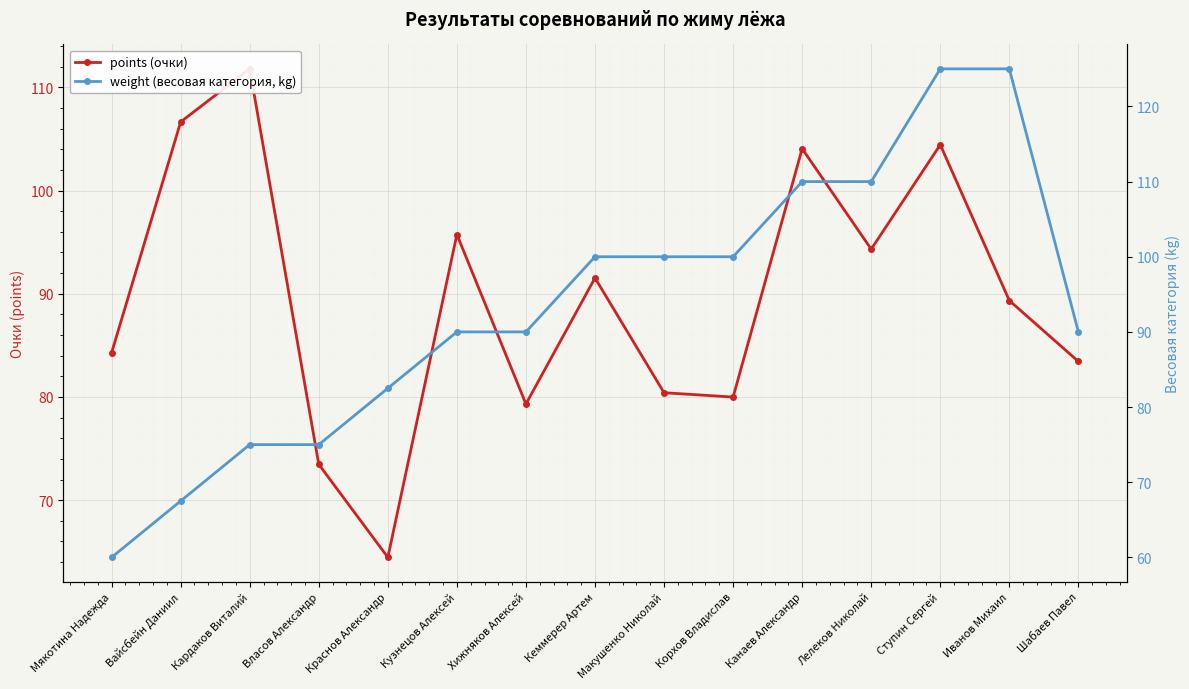

Is it true that points (очки) equals 89.3 at Иванов Михаил?

True